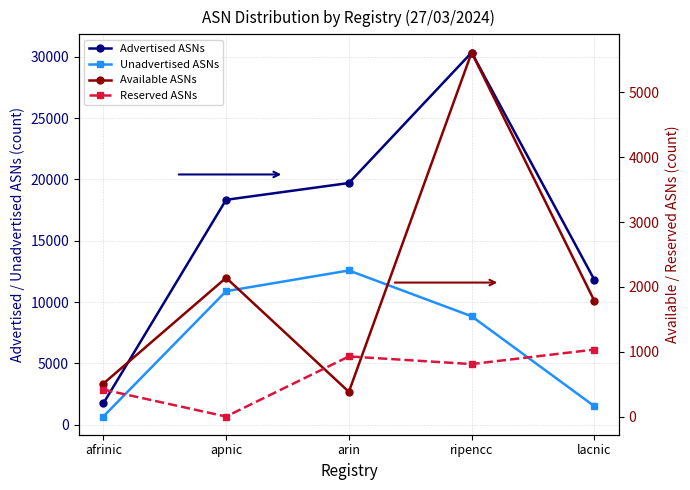

What is the maximum value shown in the chart?

30354